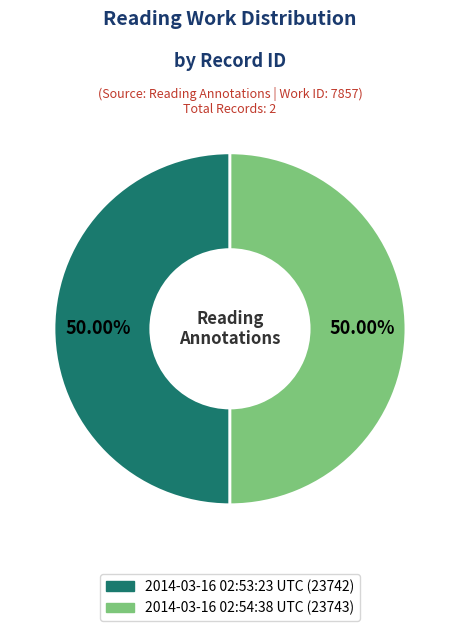

What percentage is the 2014-03-16 02:53:23 UTC slice, to the nearest percent?

50%